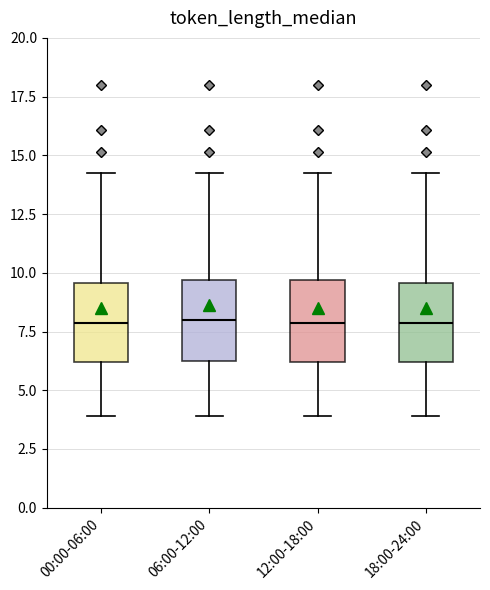

Reading left to right, read every box against the y-axis: the position of its median line, the range the box covers, and the ends of its whiskers. The values are not printed on the chart, so give them approximately, as read against the axis.

00:00-06:00: median 8.0, box 6.0 to 9.5, whiskers 4.0 to 14.5
06:00-12:00: median 8.0, box 6.0 to 9.5, whiskers 4.0 to 14.5
12:00-18:00: median 8.0, box 6.0 to 9.5, whiskers 4.0 to 14.5
18:00-24:00: median 8.0, box 6.0 to 9.5, whiskers 4.0 to 14.5